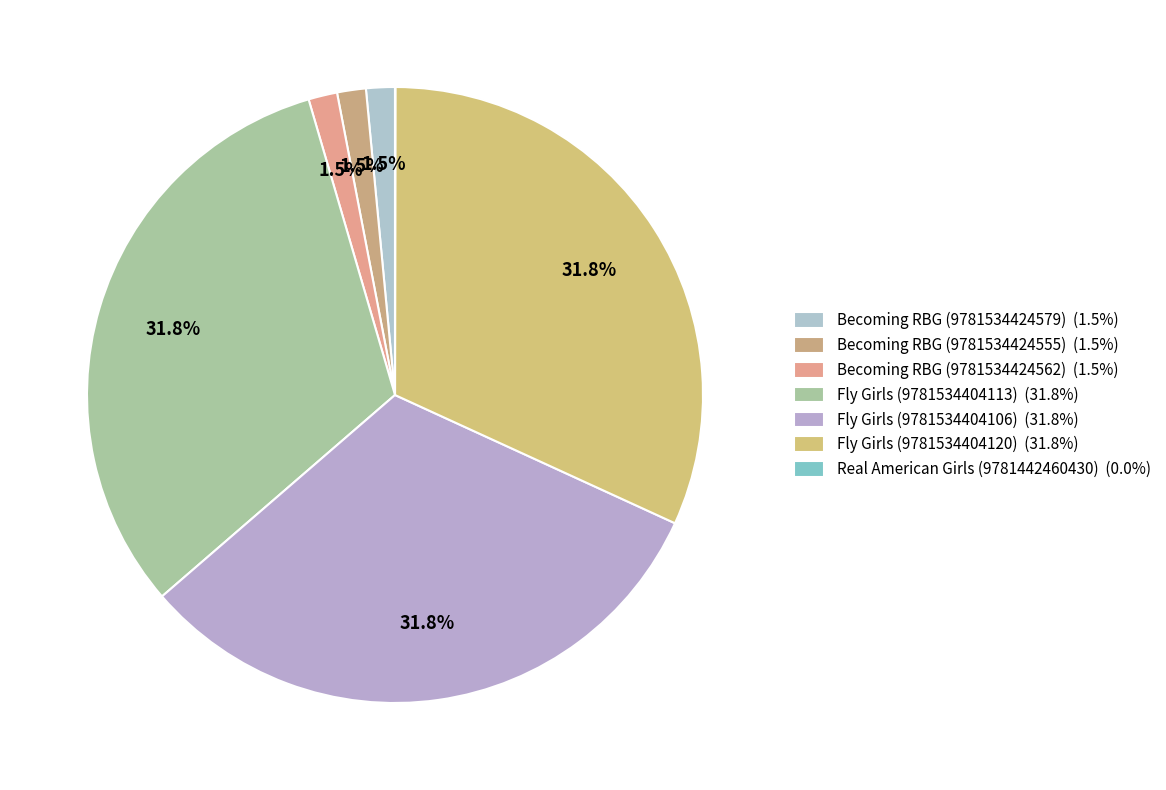

Is Fly Girls (9781534404106) the majority of the pie?

No